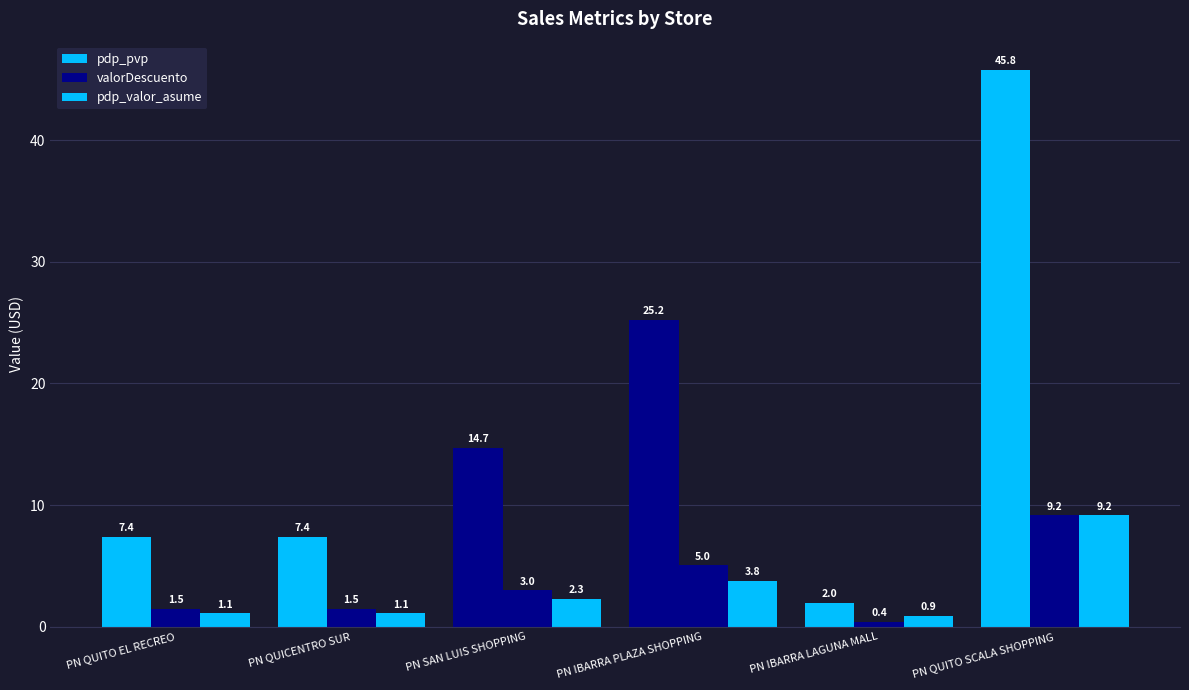

How many groups of bars are there?

6